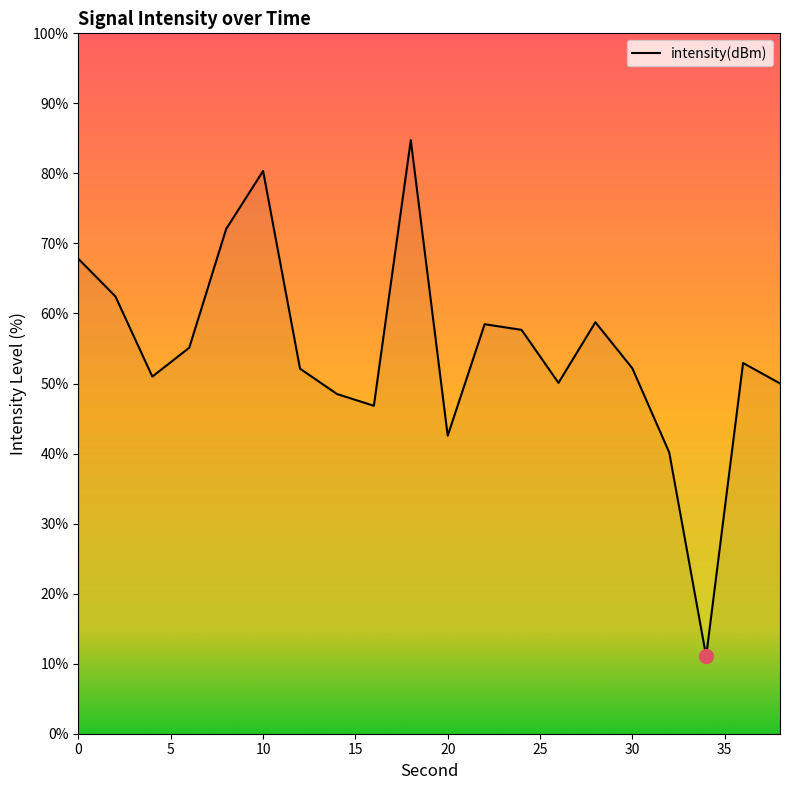

How many lines are shown in the chart?

1